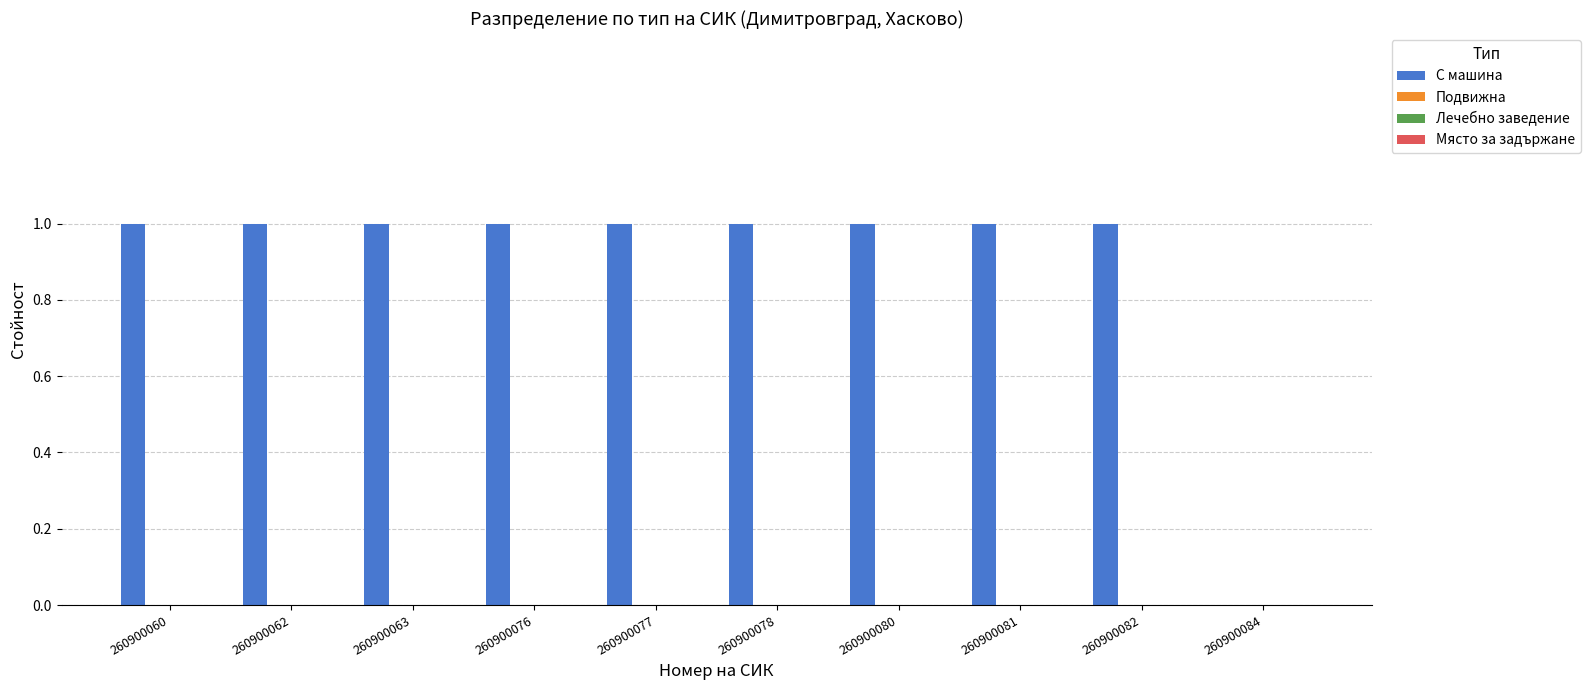

Count the number of categories in the chart.

10